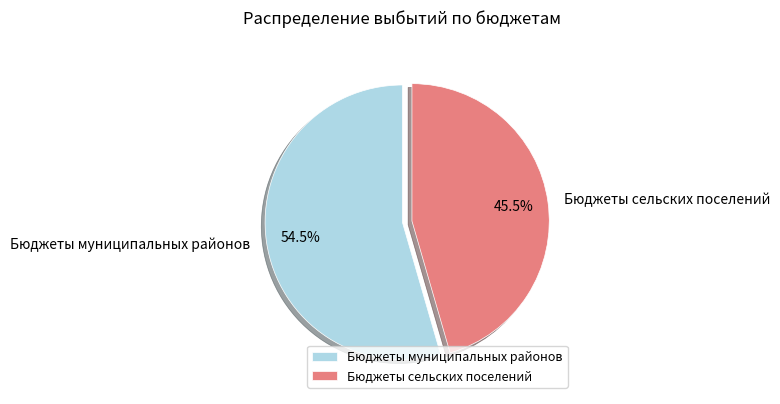

Rank the categories by value from lowest to highest.

Бюджеты сельских поселений, Бюджеты муниципальных районов